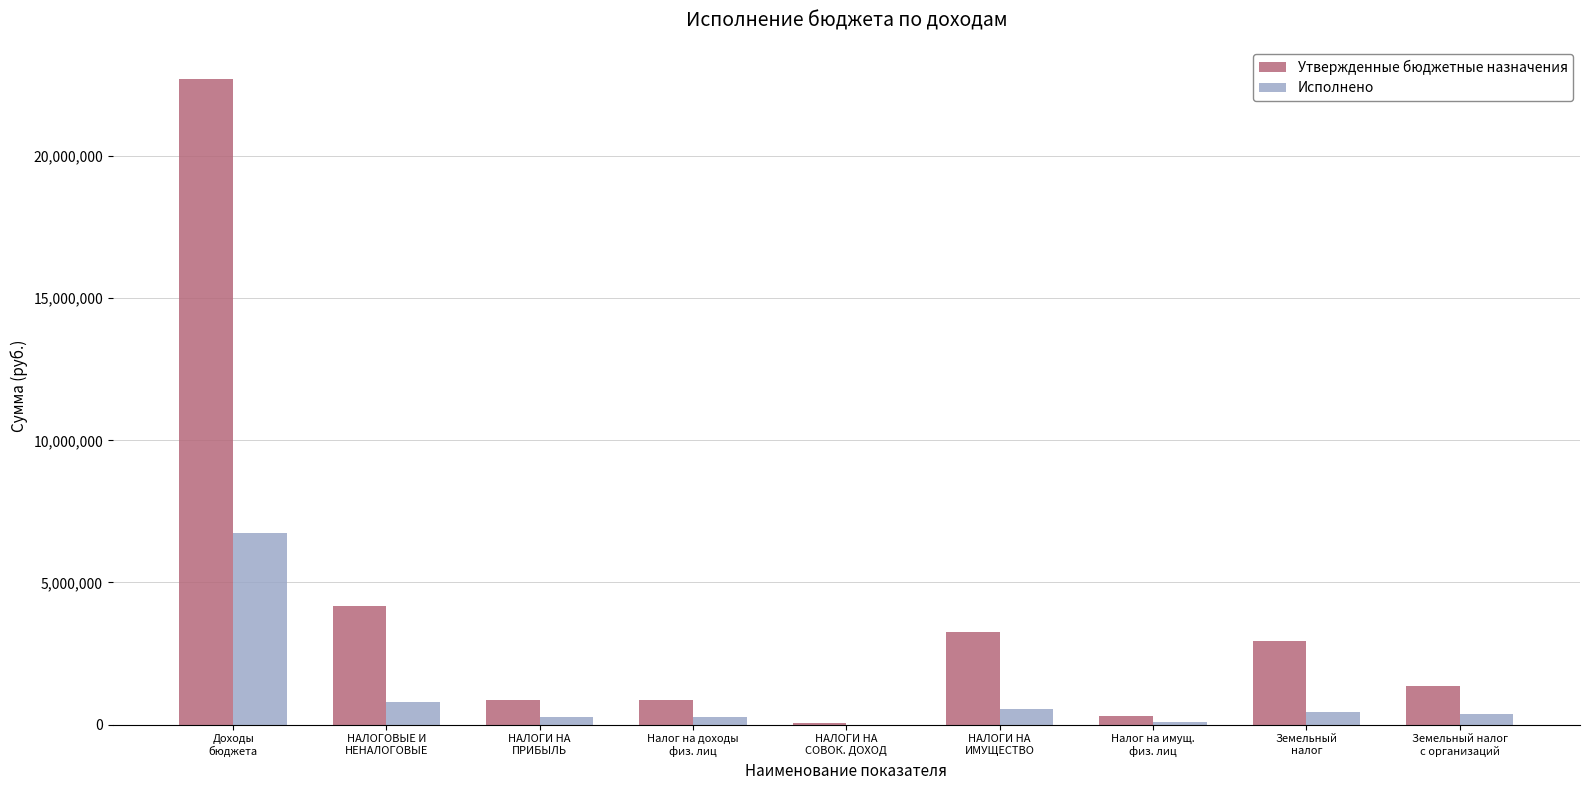

What is the maximum value shown in the chart?

22706869.2